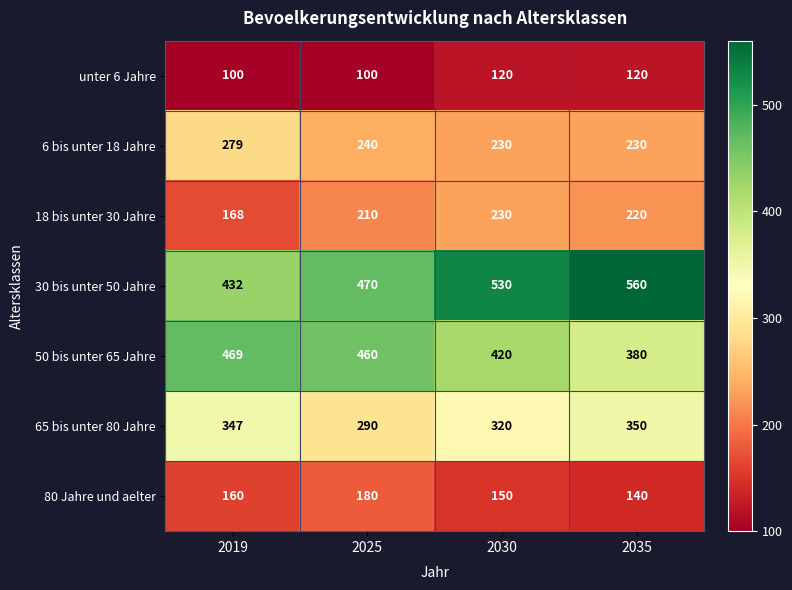

What is the difference between the maximum and minimum values in the 65 bis unter 80 Jahre series?

60